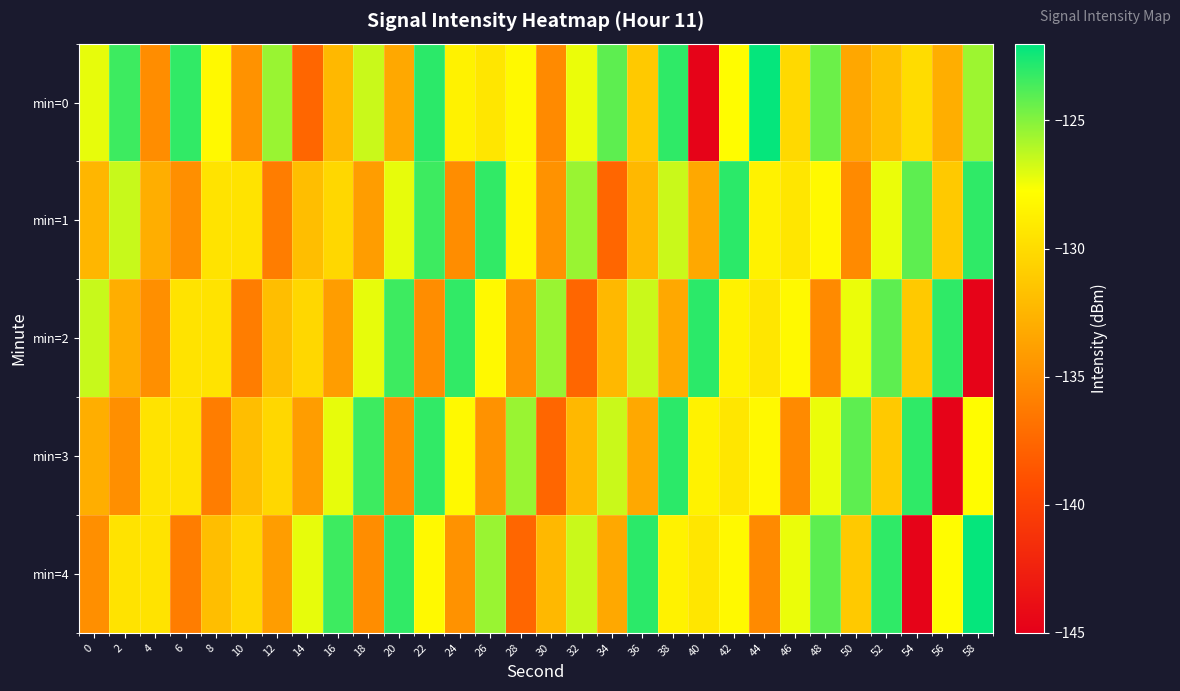

Reading left to right, extract all data points from this chart.

min=0: 0=-127.2	2=-123.4	4=-135.0	6=-123.1	8=-128.1	10=-134.7	12=-125.5	14=-137.6	16=-132.3	18=-126.6	20=-133.3	22=-123.0	24=-128.6	26=-129.4	28=-128.1	30=-135.3	32=-127.3	34=-124.1	36=-131.2	38=-123.1	40=-144.7	42=-127.9	44=-122.1	46=-130.2	48=-124.5	50=-133.4	52=-131.9	54=-130.0	56=-132.9	58=-125.6
min=1: 0=-132.4	2=-126.5	4=-132.9	6=-134.9	8=-129.5	10=-129.5	12=-136.1	14=-131.9	16=-130.3	18=-134.1	20=-127.2	22=-123.4	24=-135.0	26=-123.1	28=-128.1	30=-134.7	32=-125.5	34=-137.6	36=-132.3	38=-126.6	40=-133.3	42=-123.0	44=-128.6	46=-129.4	48=-128.1	50=-135.3	52=-127.3	54=-124.1	56=-131.2	58=-123.1
min=2: 0=-126.5	2=-132.9	4=-134.9	6=-129.5	8=-129.5	10=-136.1	12=-131.9	14=-130.3	16=-134.1	18=-127.2	20=-123.4	22=-135.0	24=-123.1	26=-128.1	28=-134.7	30=-125.5	32=-137.6	34=-132.3	36=-126.6	38=-133.3	40=-123.0	42=-128.6	44=-129.4	46=-128.1	48=-135.3	50=-127.3	52=-124.1	54=-131.2	56=-123.1	58=-144.7
min=3: 0=-132.9	2=-134.9	4=-129.5	6=-129.5	8=-136.1	10=-131.9	12=-130.3	14=-134.1	16=-127.2	18=-123.4	20=-135.0	22=-123.1	24=-128.1	26=-134.7	28=-125.5	30=-137.6	32=-132.3	34=-126.6	36=-133.3	38=-123.0	40=-128.6	42=-129.4	44=-128.1	46=-135.3	48=-127.3	50=-124.1	52=-131.2	54=-123.1	56=-144.7	58=-127.9
min=4: 0=-134.9	2=-129.5	4=-129.5	6=-136.1	8=-131.9	10=-130.3	12=-134.1	14=-127.2	16=-123.4	18=-135.0	20=-123.1	22=-128.1	24=-134.7	26=-125.5	28=-137.6	30=-132.3	32=-126.6	34=-133.3	36=-123.0	38=-128.6	40=-129.4	42=-128.1	44=-135.3	46=-127.3	48=-124.1	50=-131.2	52=-123.1	54=-144.7	56=-127.9	58=-122.1